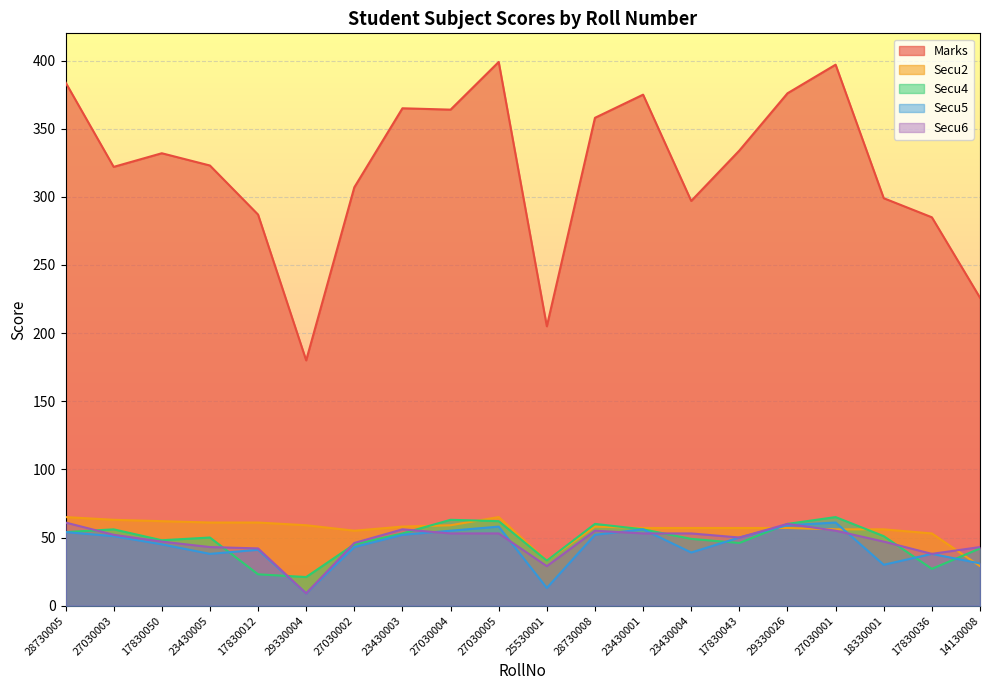

The Marks series shows 151 at 28730008. True or false?

False